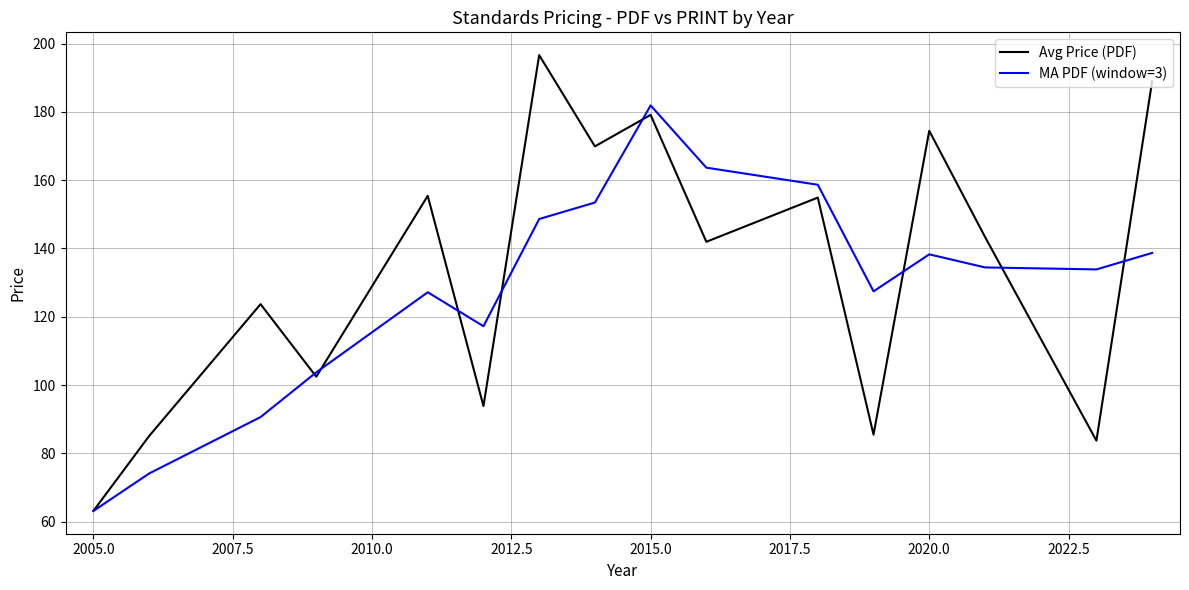

What is the maximum value shown in the chart?

196.6